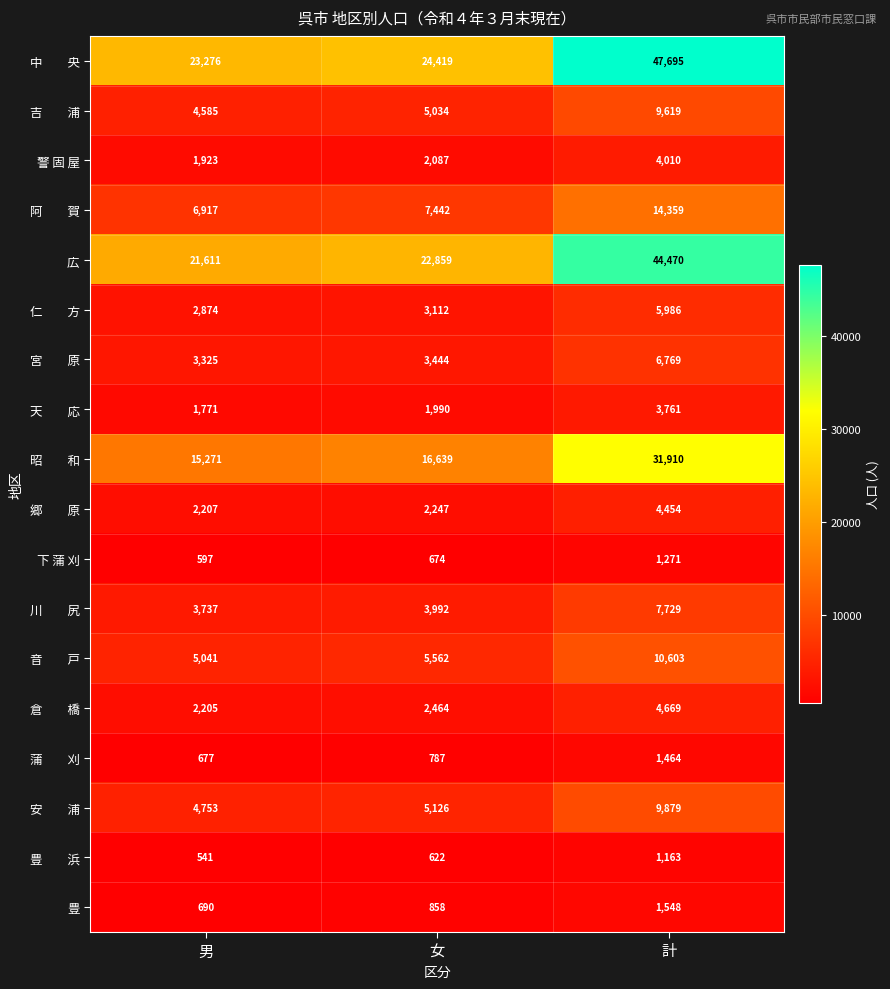

What value does the 広 series have at 男, to the nearest 50?

21600